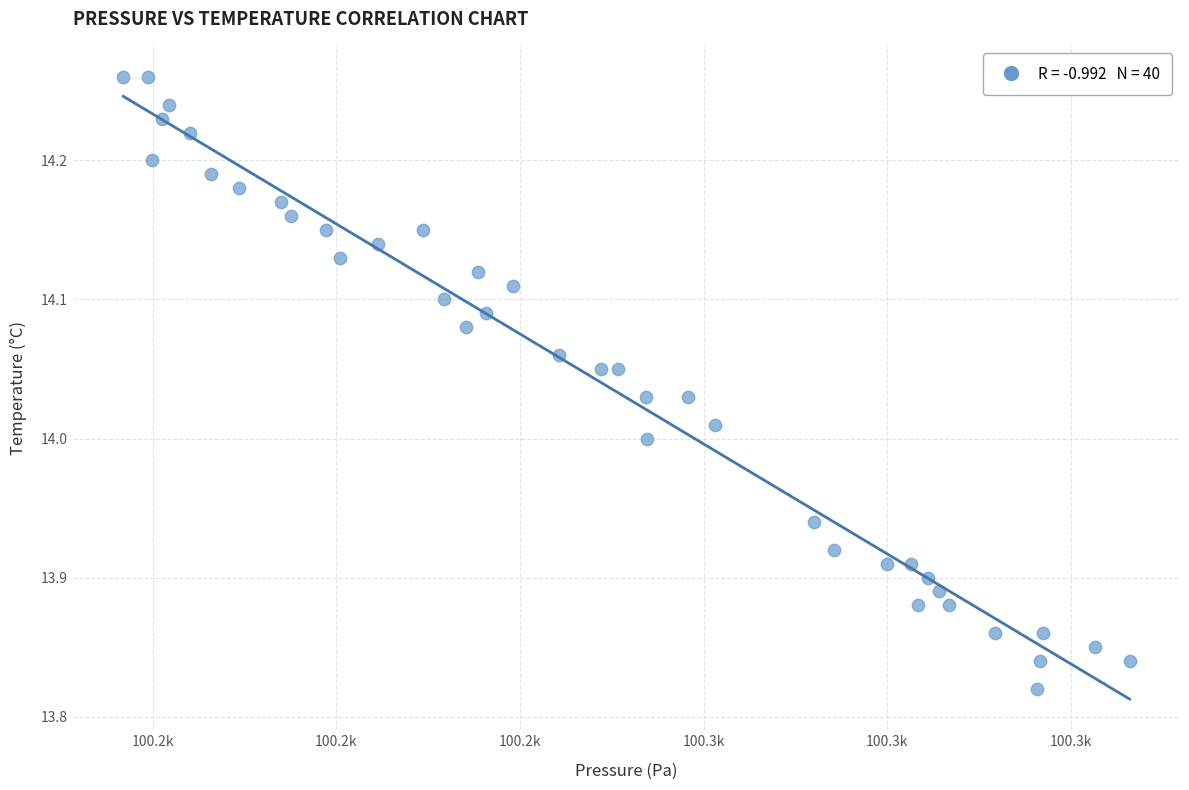

What is the range of X values (max minus min)?

109.6